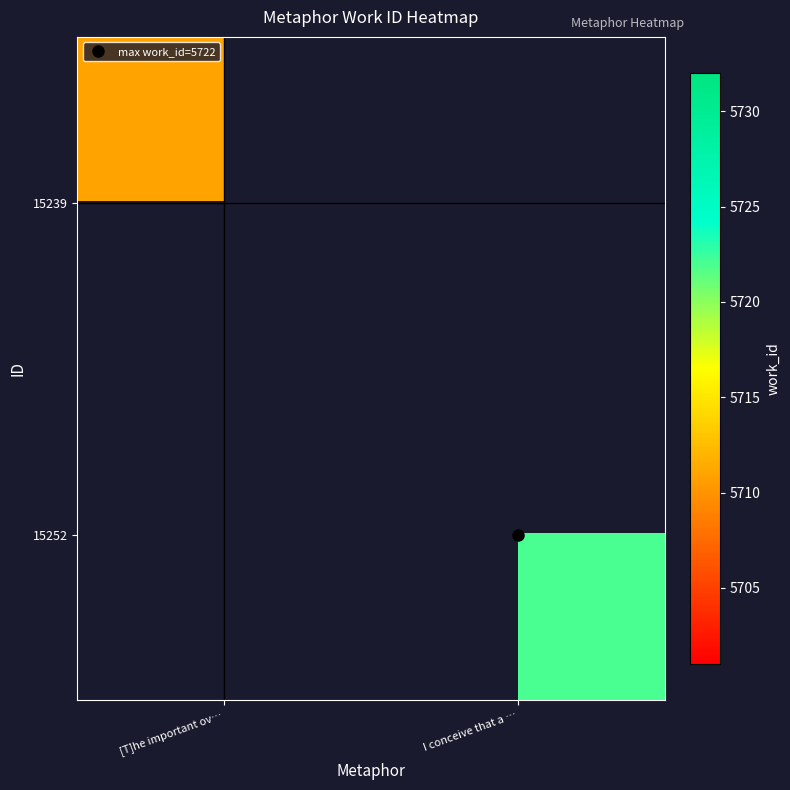

Where is 15239 nearest to the value 5711?

[T]he important ov…